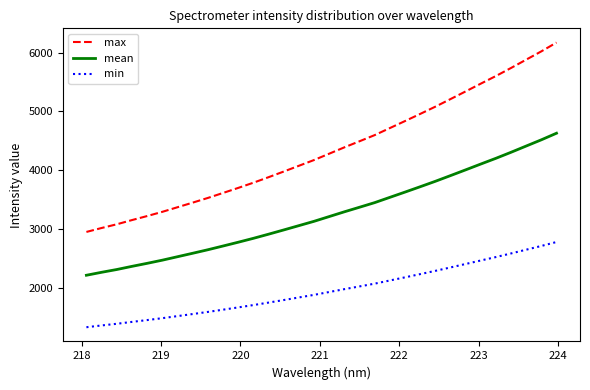

How many lines are shown in the chart?

3